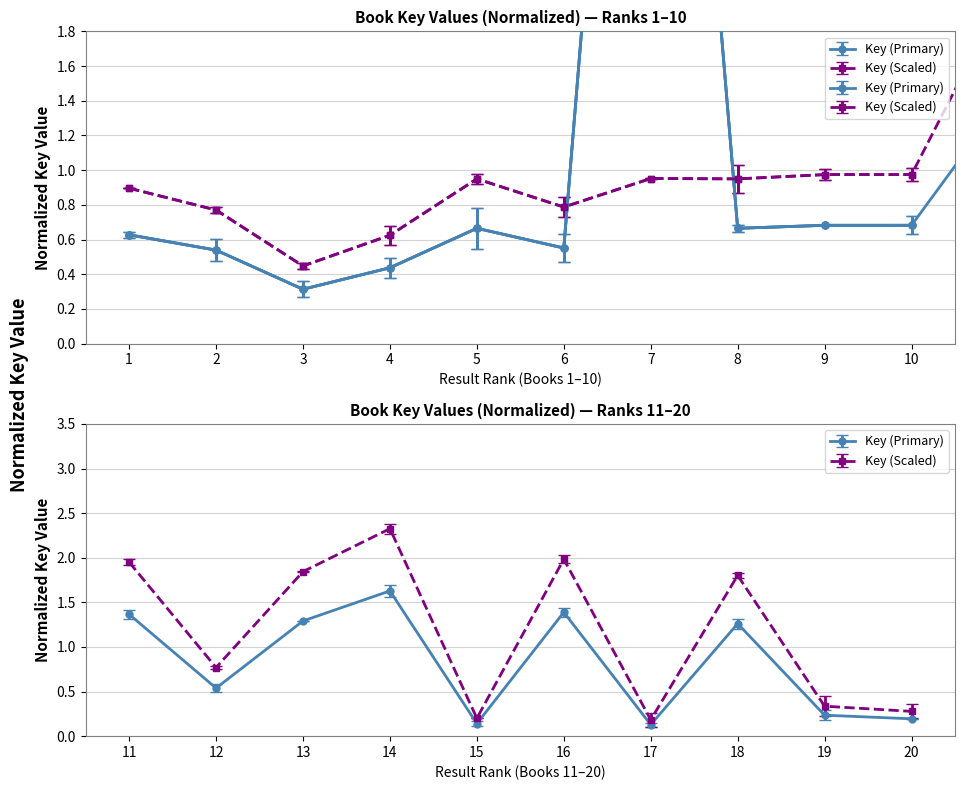

What is the difference between the Key (Primary) values at 8 and 19?

0.4